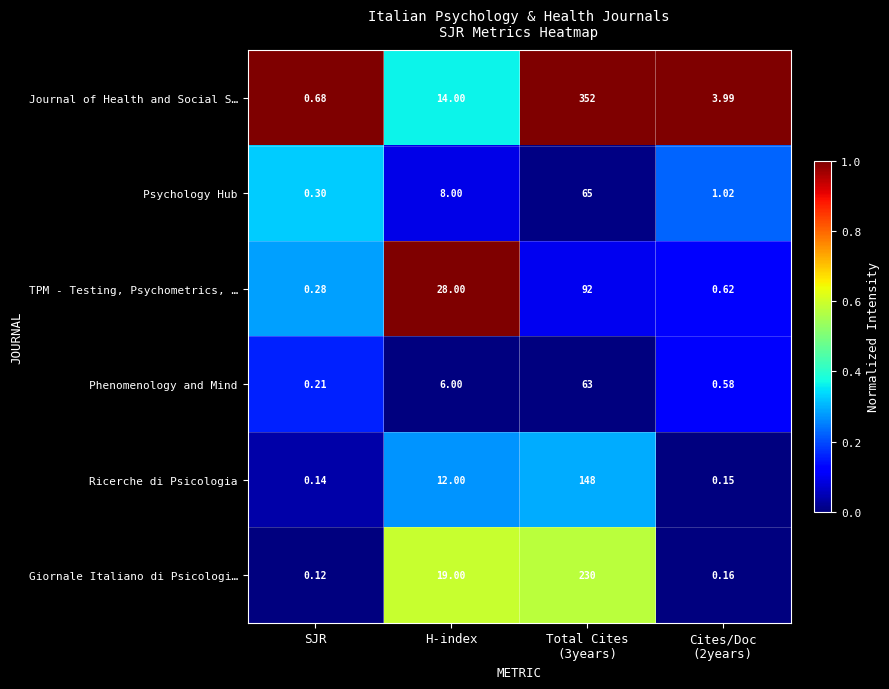

How many series are shown in this chart?

6